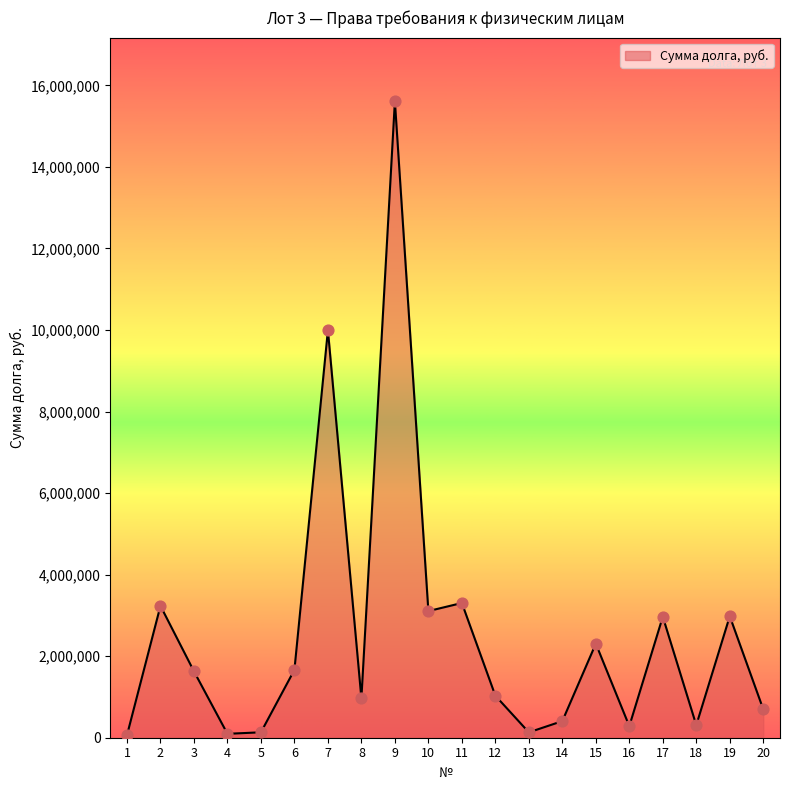

Which has a higher value, 8 or 9?

9